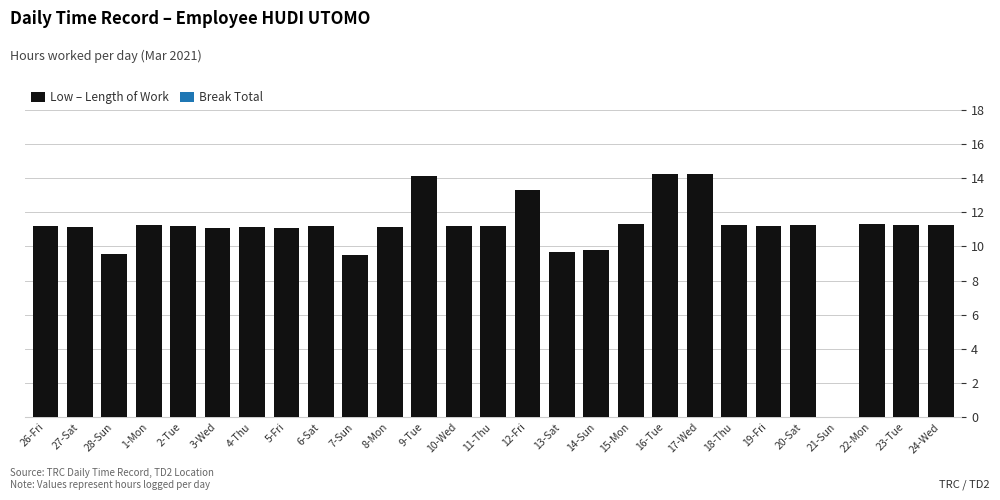

Between 9-Tue and 11-Thu, which is larger?

9-Tue